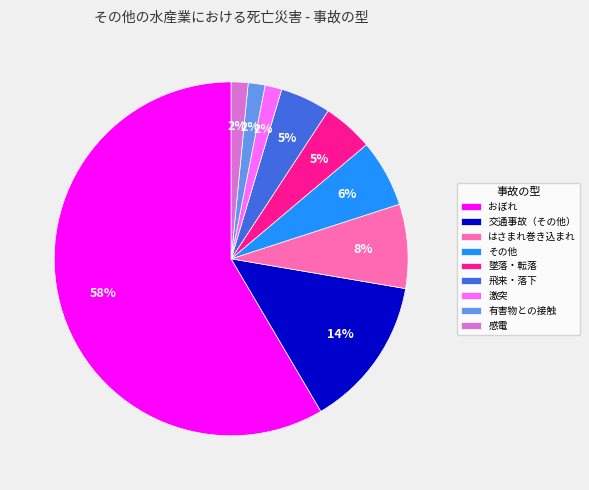

How many slices are in this pie chart?

9